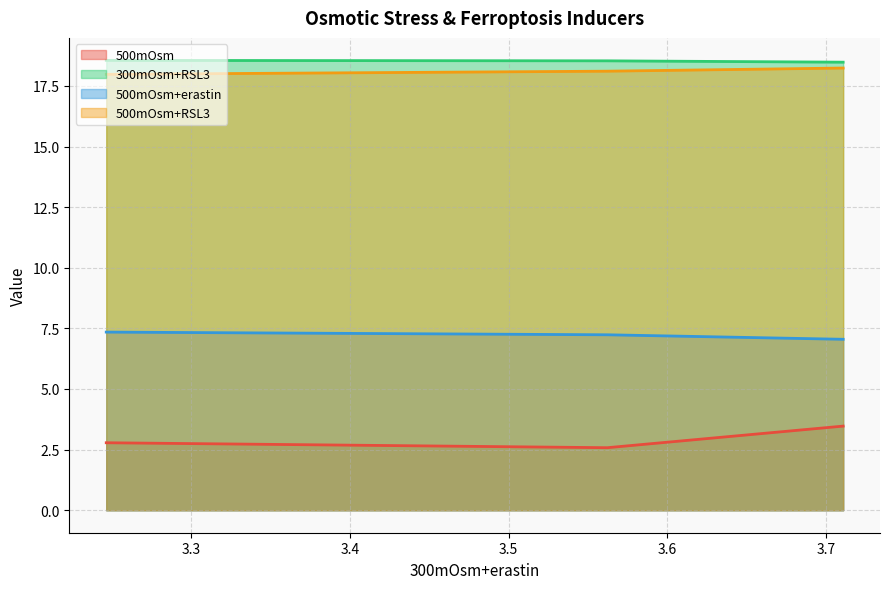

How many lines are shown in the chart?

4